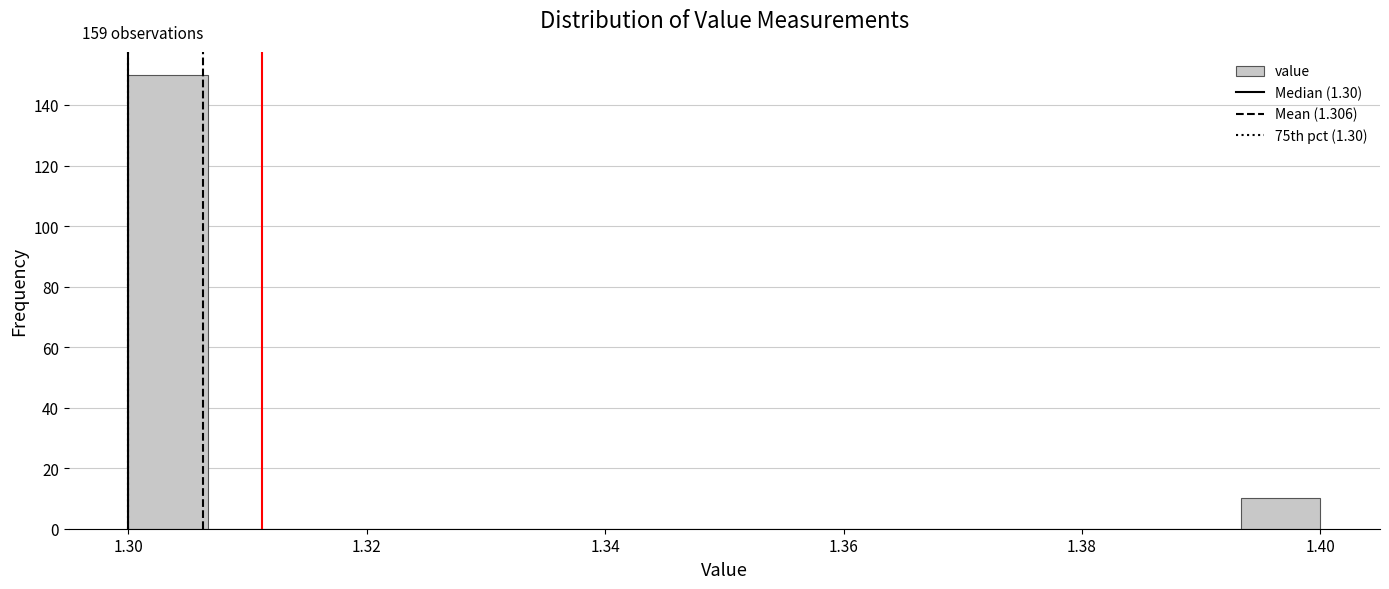

Around what value on the x-axis is the tallest bar? Give the approximate position of its centre, as read against the axis.

1.304